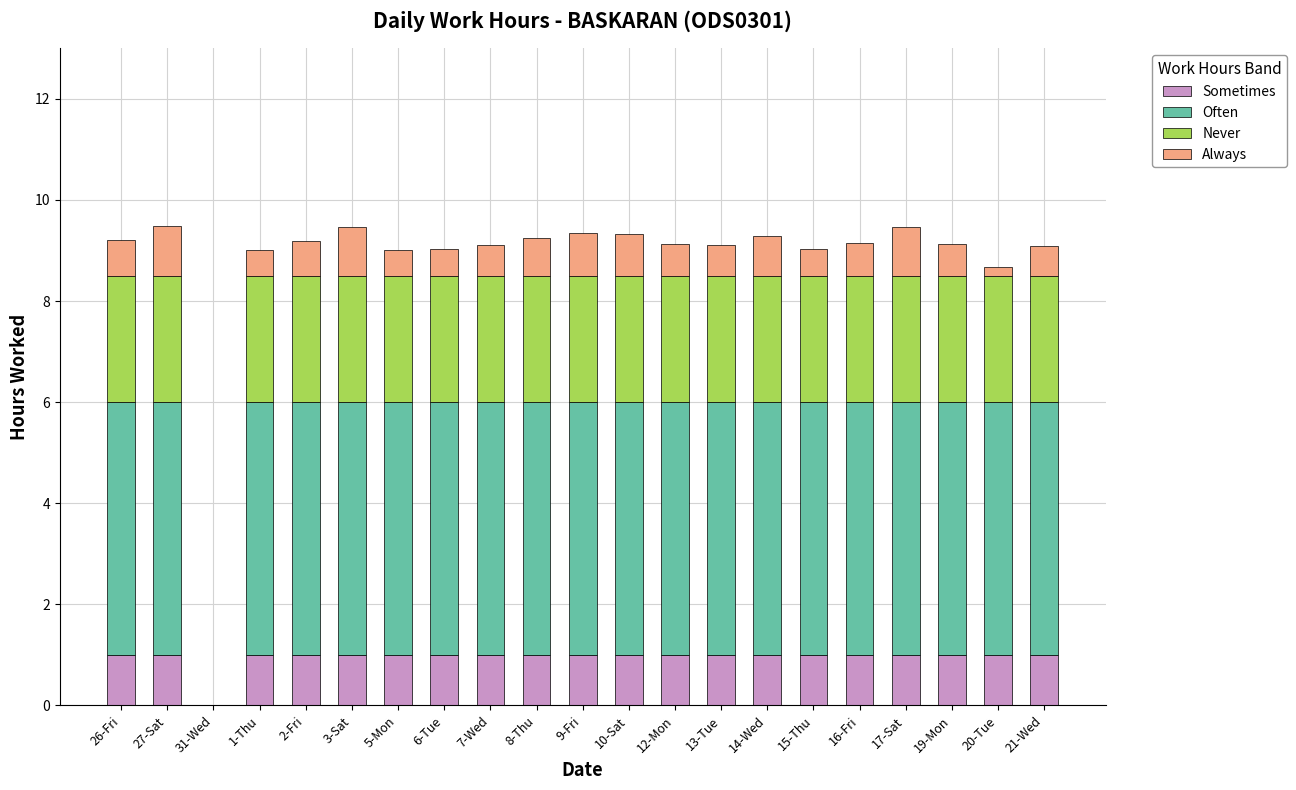

Does the chart contain stacked bars?

Yes